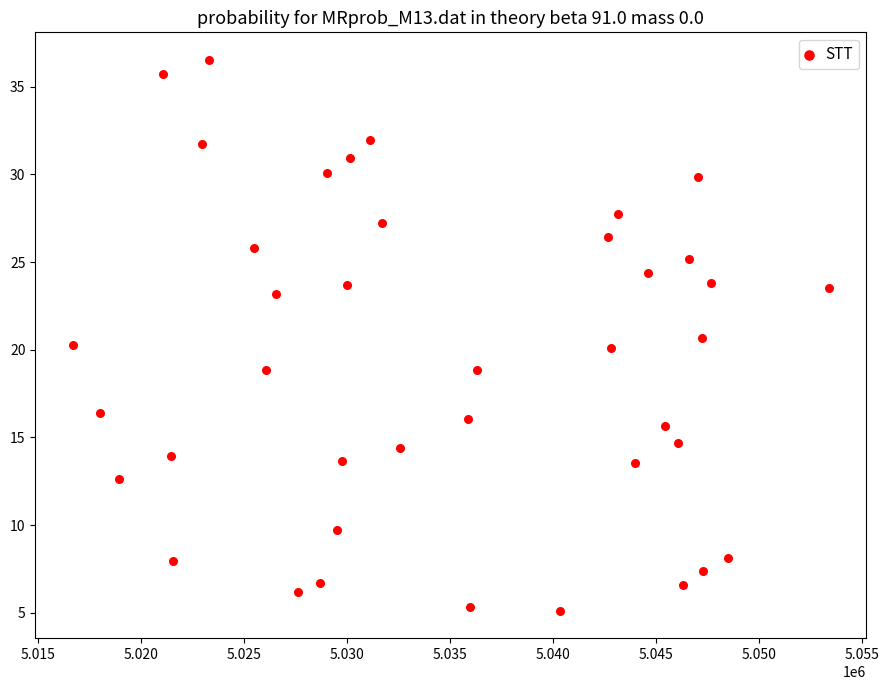

What is the range of X values (max minus min)?

36692.0